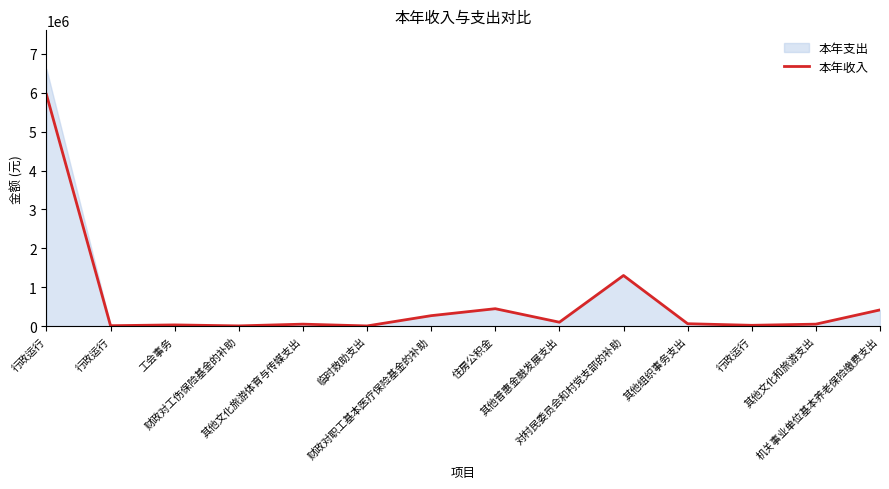

Between 临时救助支出 and 行政运行, which is larger?

行政运行